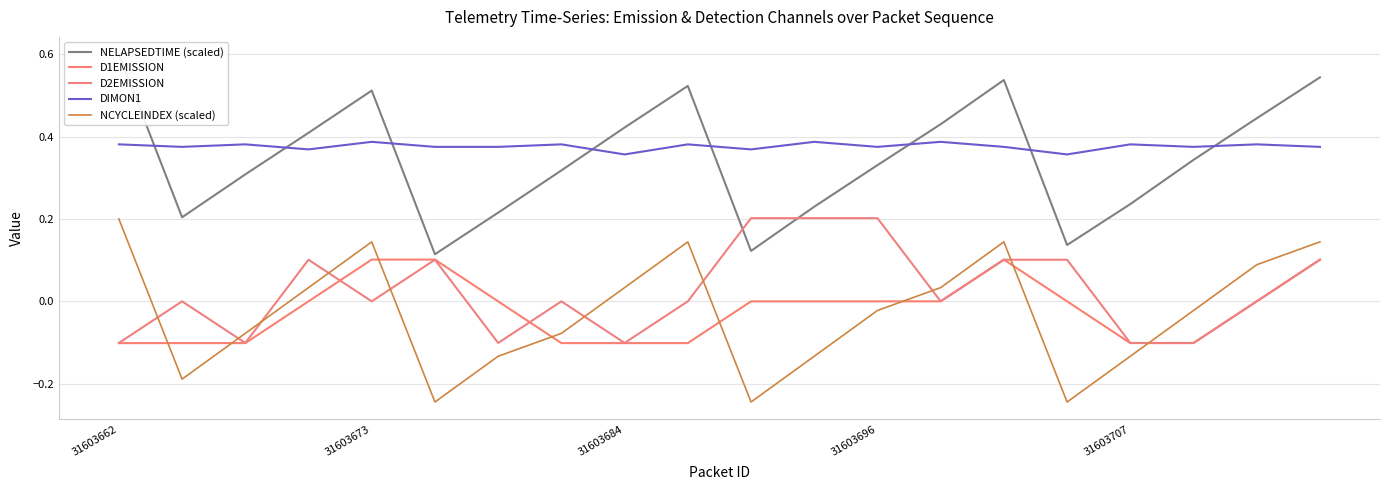

What is the total value across all series at 15?

0.4